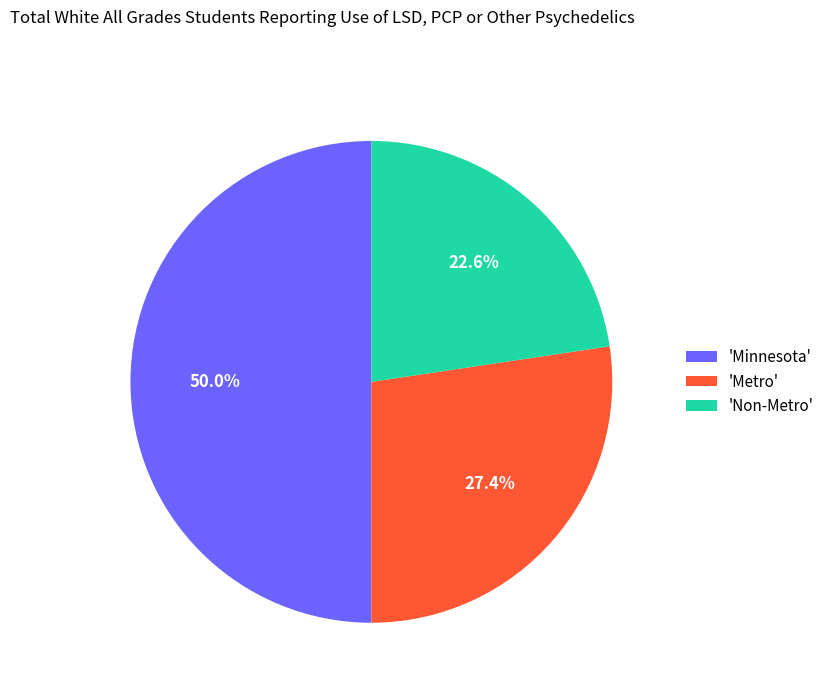

Is 'Metro' the majority of the pie?

No